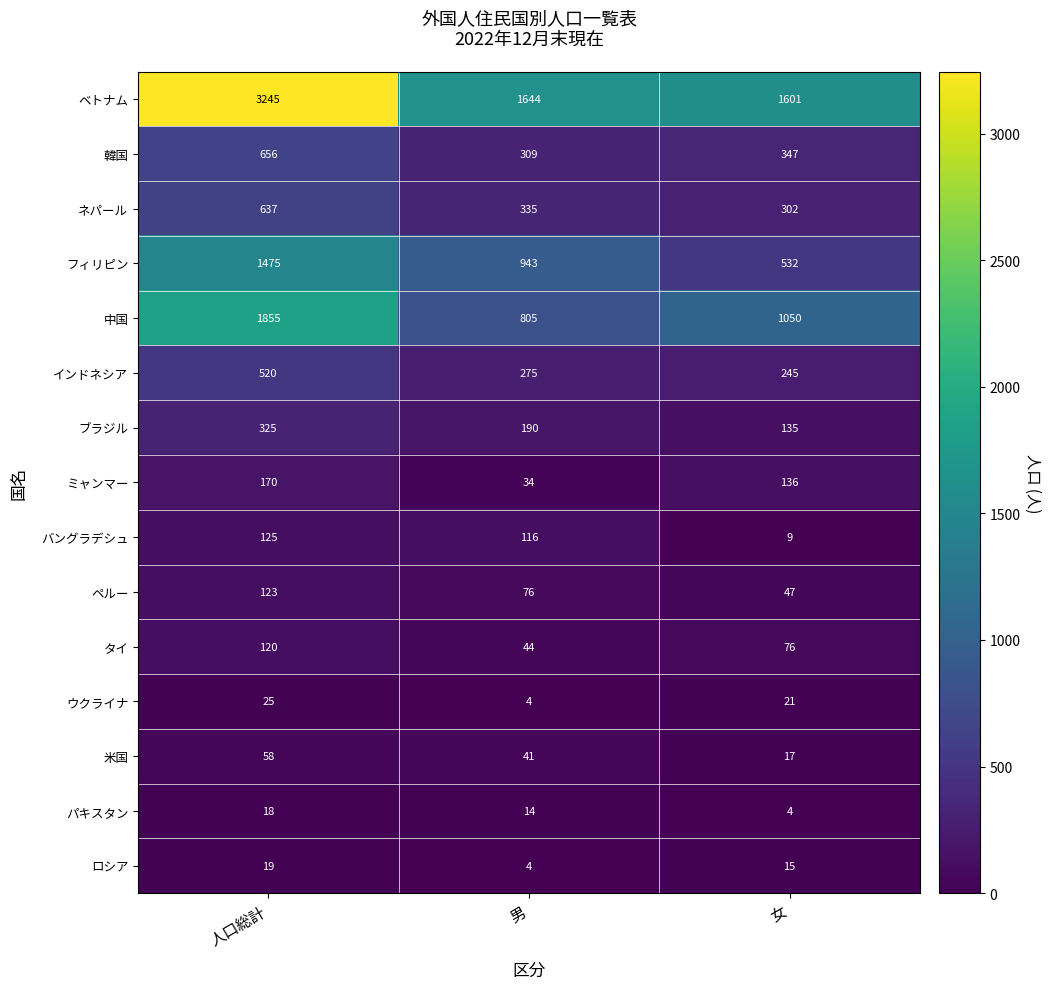

Where is ロシア nearest to the value 11?

女